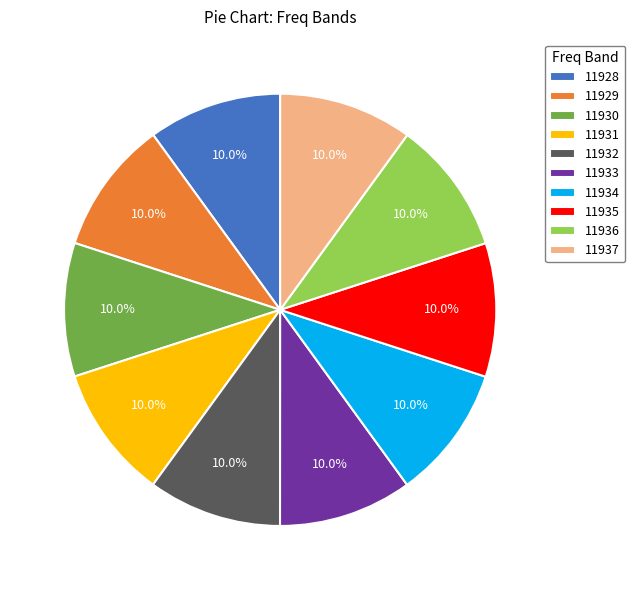

Is the sum of 11932 and 11935 greater than half?

No